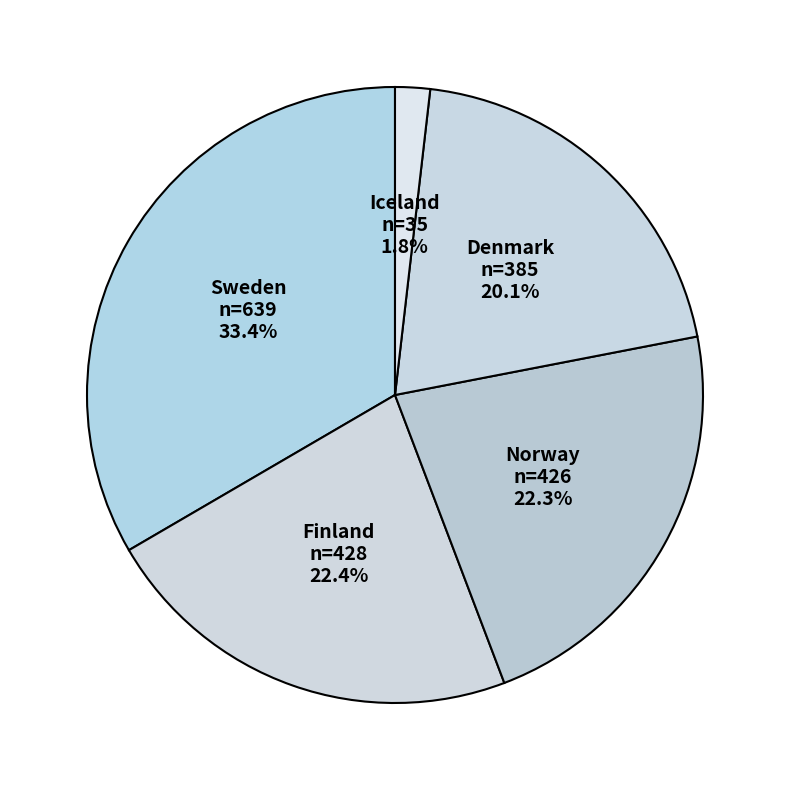

How many segments does this pie chart have?

5